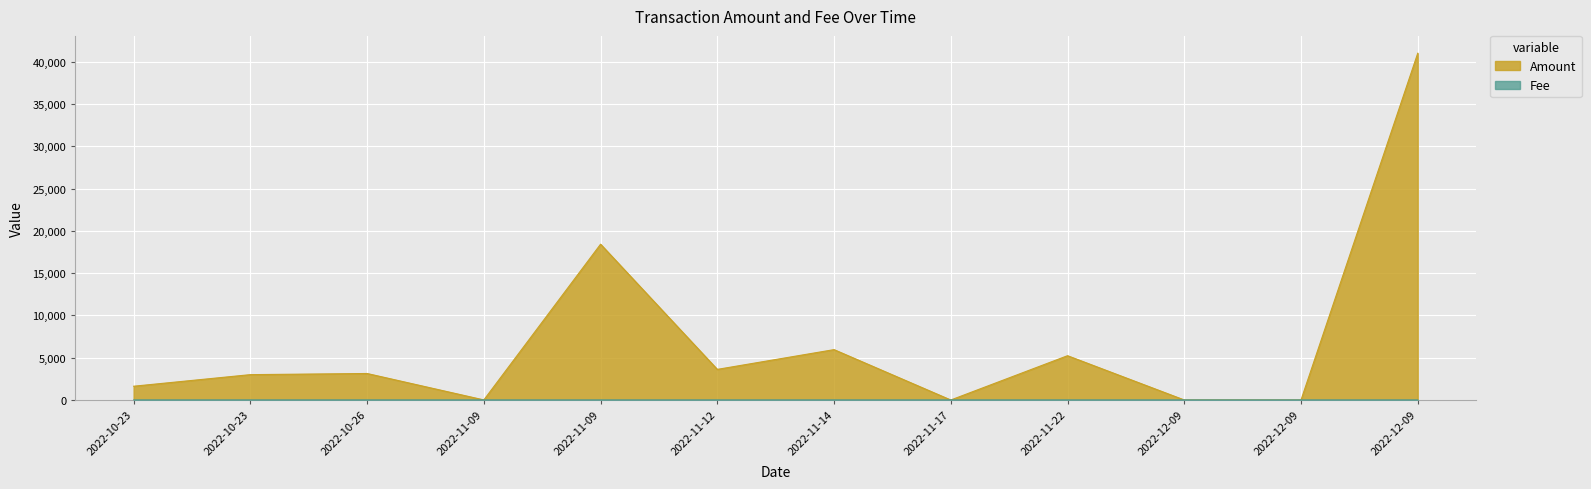

What is the maximum value shown in the chart?

40998.5